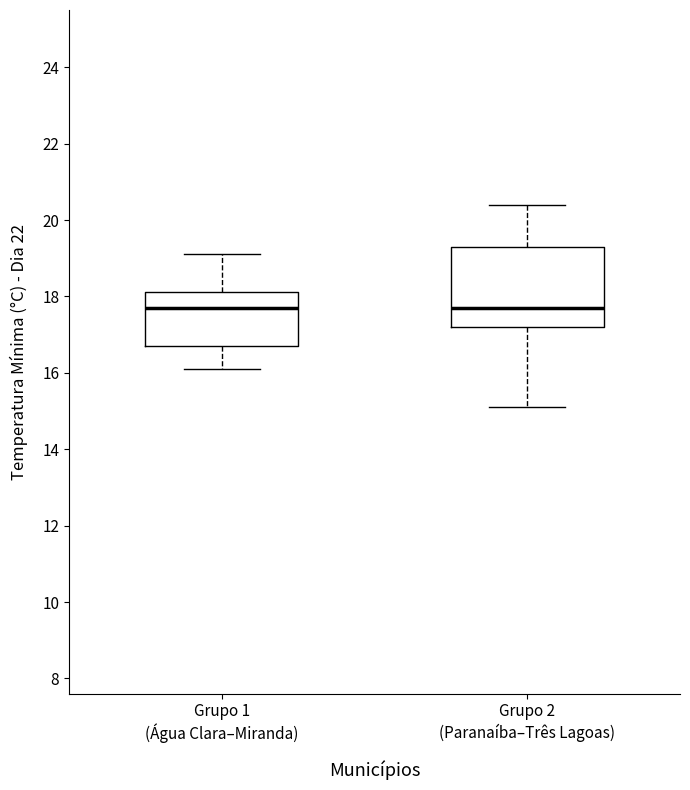

Comparing the boxes themselves (not the whiskers), which one is the tallest?

Grupo 2 (Paranaíba–Três Lagoas)